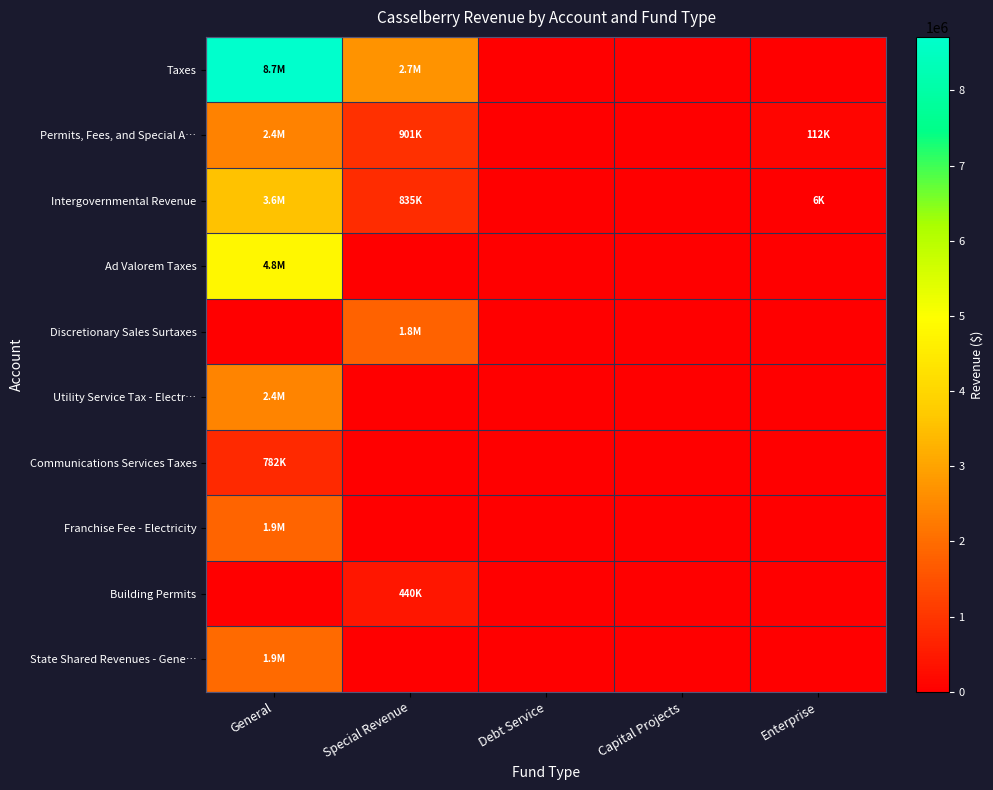

Count the number of categories in the chart.

5